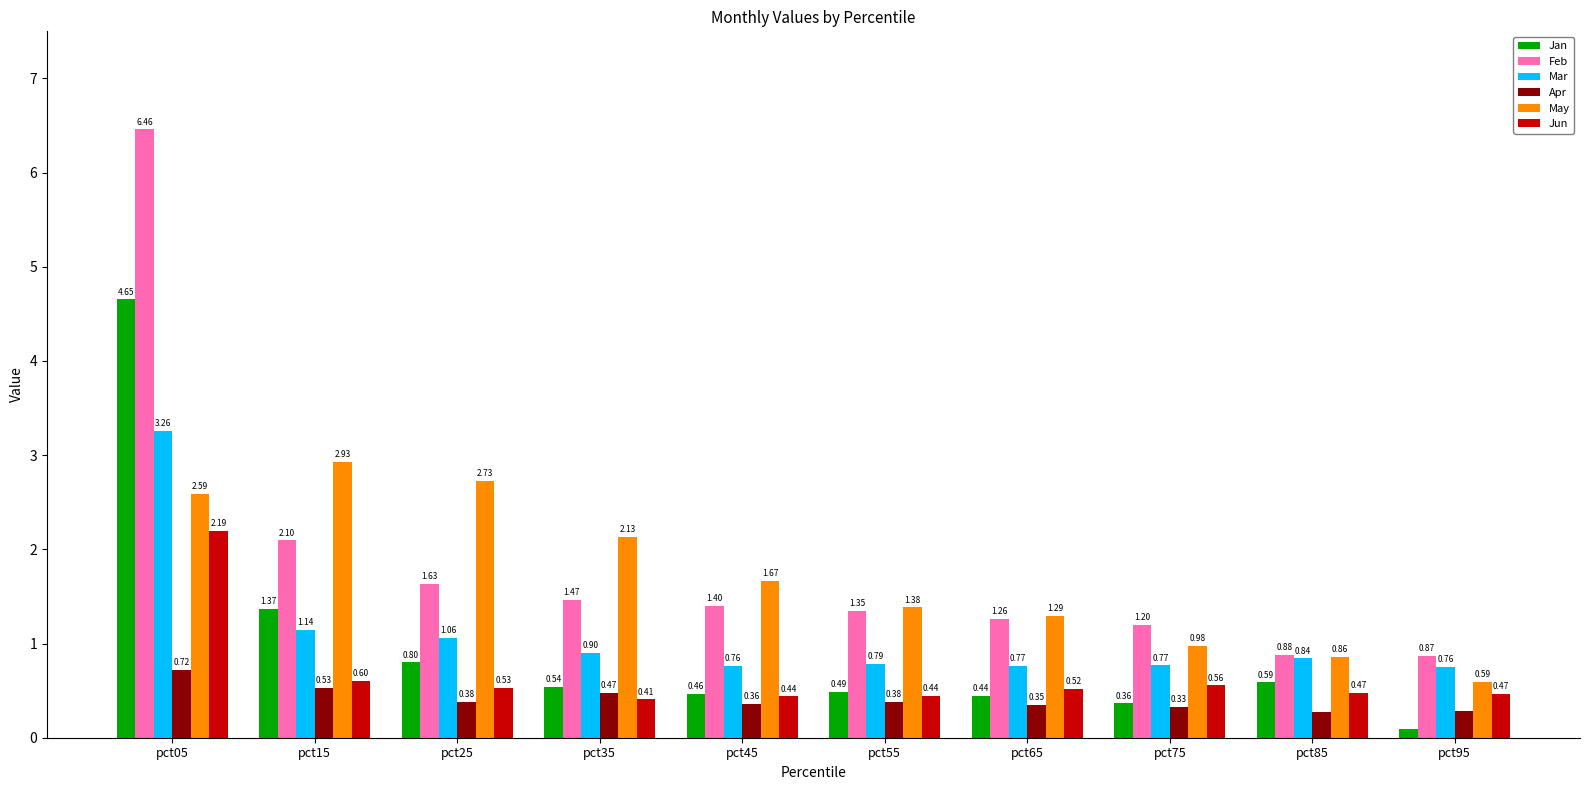

The value of Feb at pct25 is 0.6. True or false?

False